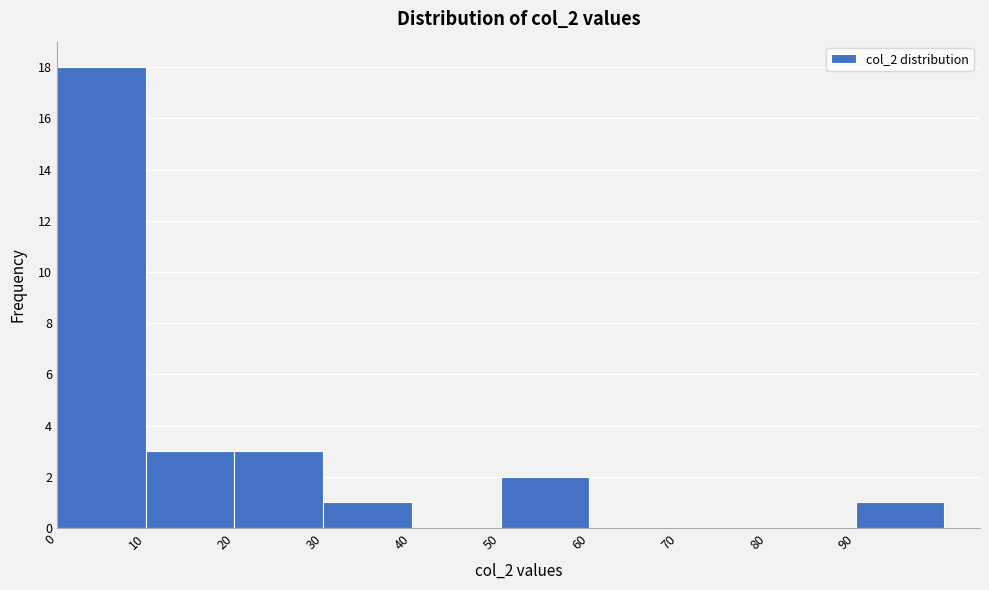

Reading left to right, list every bar in this chart as the range it spans on the x-axis followed by its height. The values are not printed on the chart, so give them approximately, as read against the axis.

0 to 10: 18
10 to 20: 3
20 to 30: 3
30 to 40: 1
40 to 50: 0
50 to 60: 2
60 to 70: 0
70 to 80: 0
80 to 90: 0
90 to 100: 1